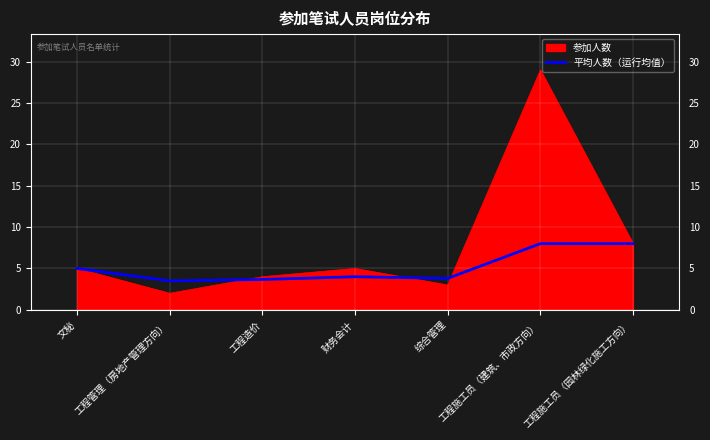

Does the chart have visible grid lines?

Yes